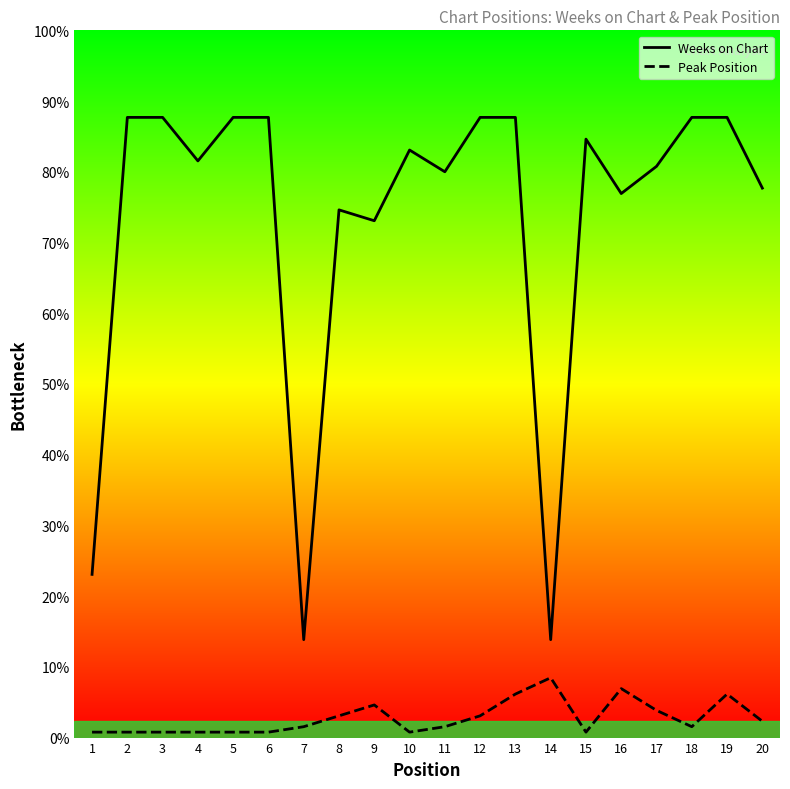

Does the chart display data point markers on the line(s)?

No